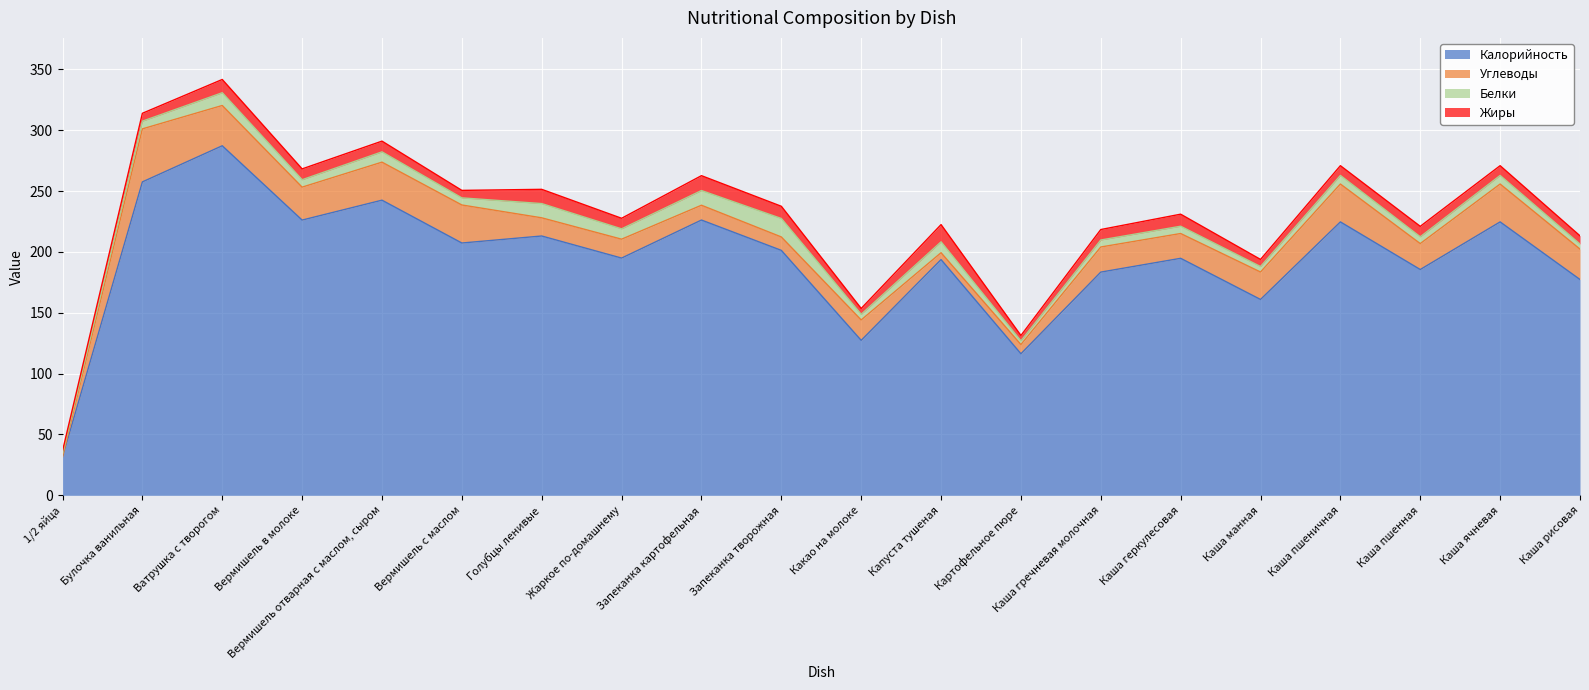

Between which two adjacent categories do Белки and Жиры first intersect?

1/2 яйца and Булочка ванильная